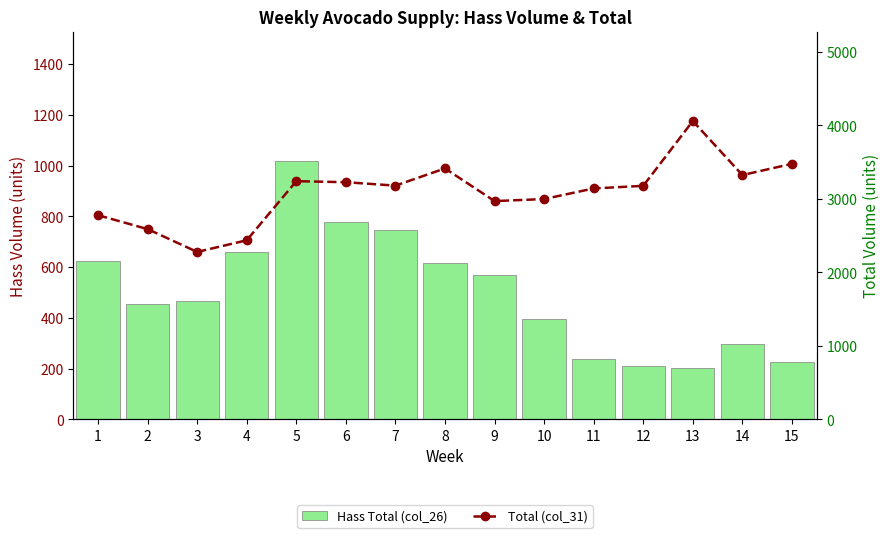

Does the chart contain any negative values?

No